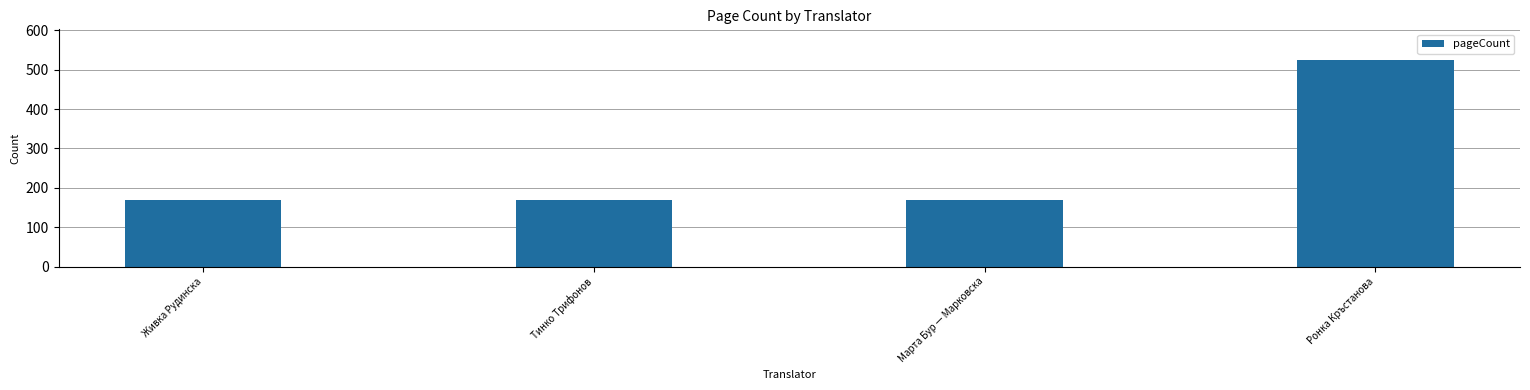

What is the sum of the values at Тинко Трифонов and Живка Рудинска?

336